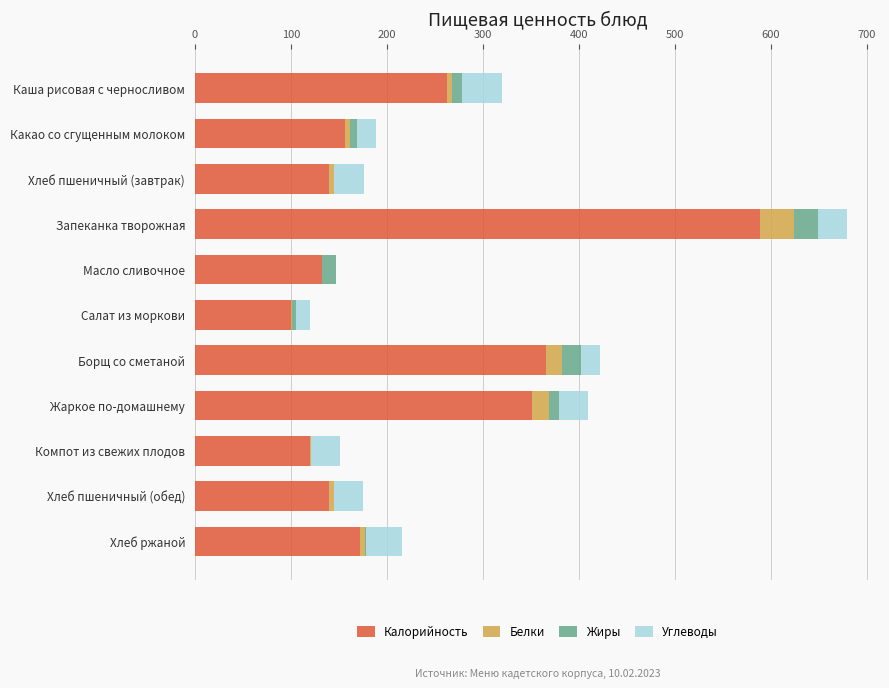

What is the sum of all Калорийность values?

2528.7